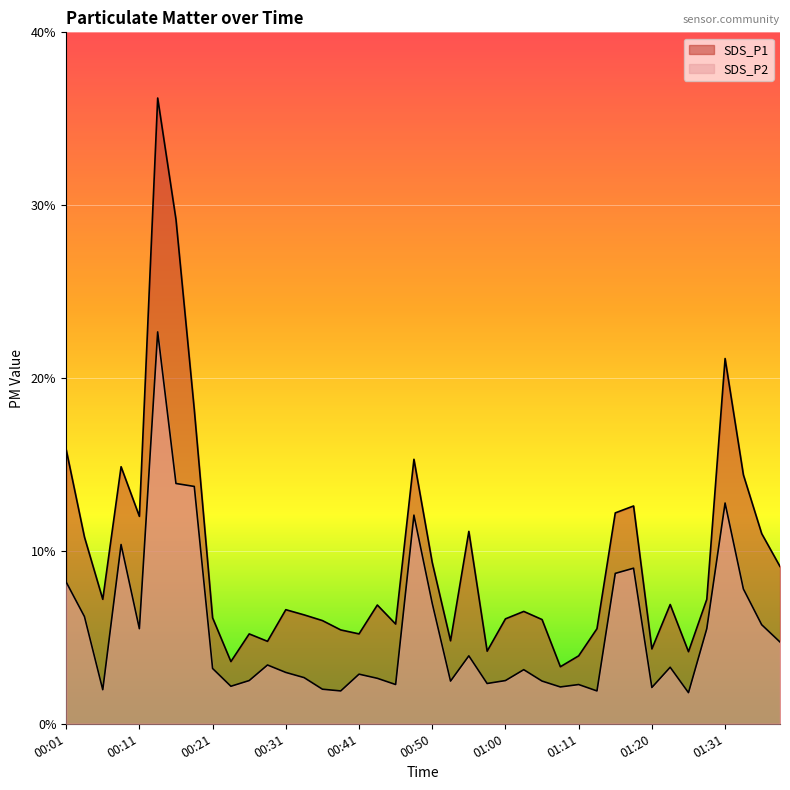

Which series changed the most between 00:21 and 00:23?

SDS_P1